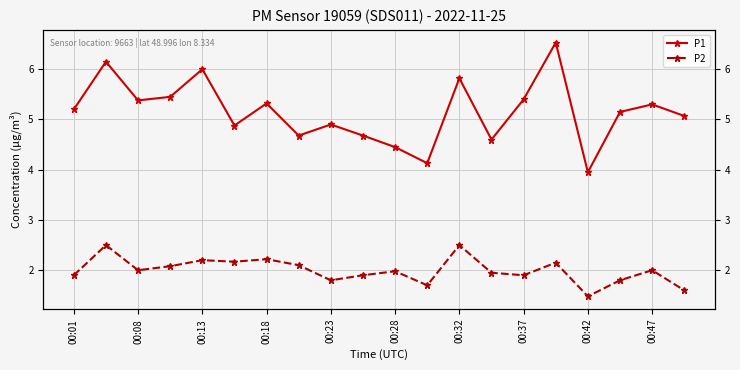

Is it true that P1 equals 2.3 at 00:28?

False